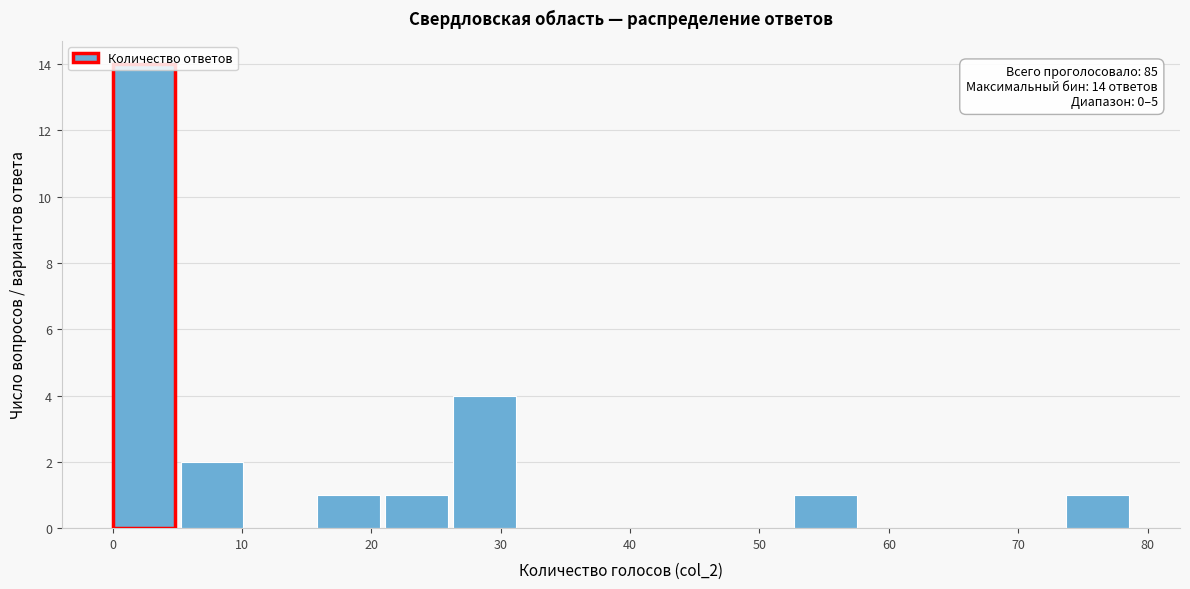

Over which range of the x-axis is the bar tallest?

0 to 5